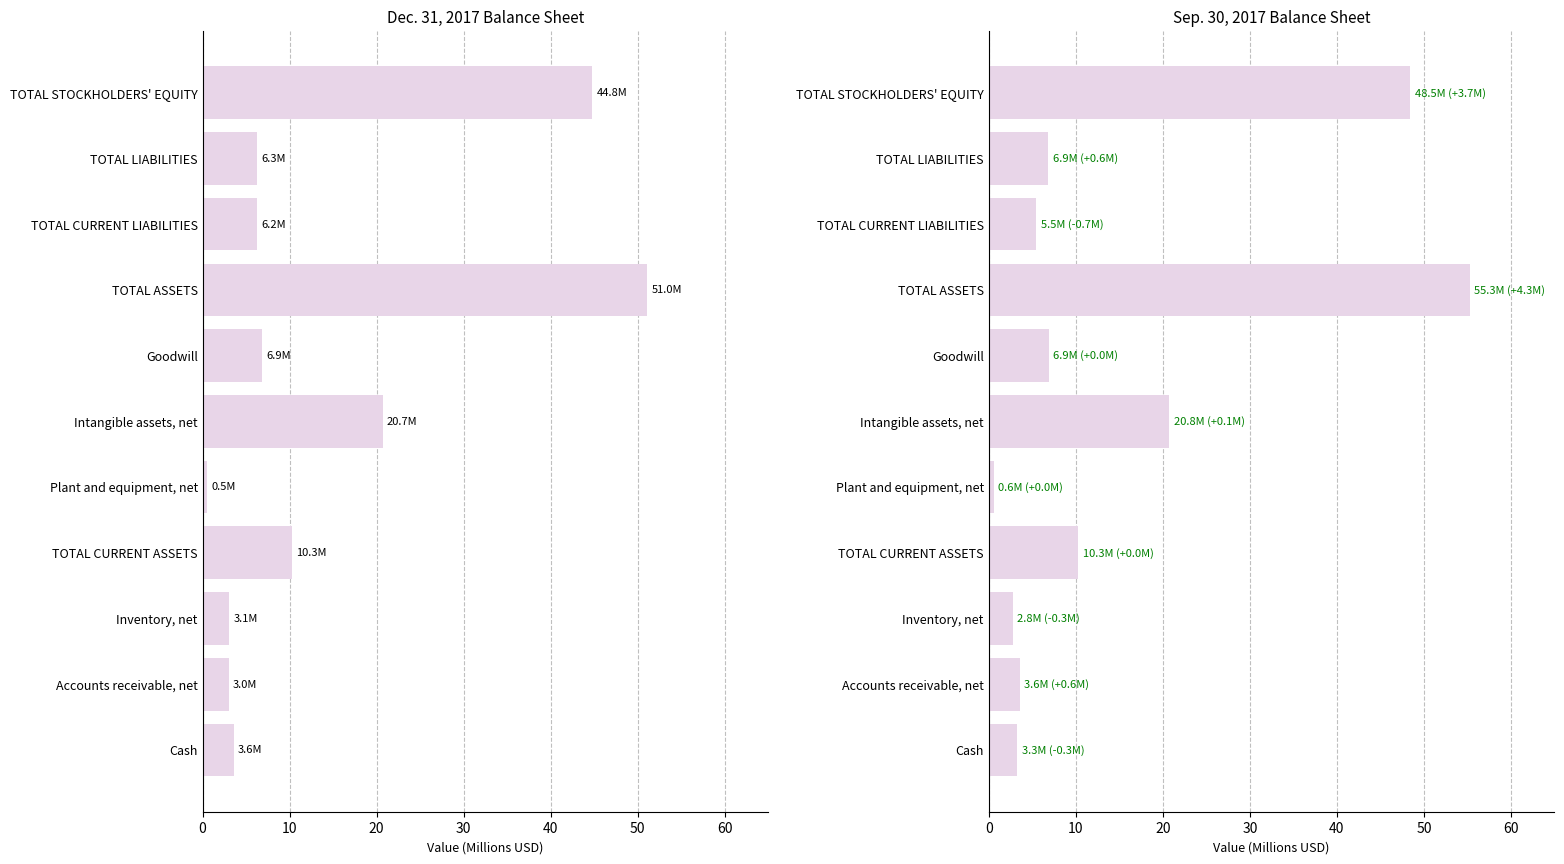

What is the difference between the highest and lowest values at Accounts receivable, net?

0.6